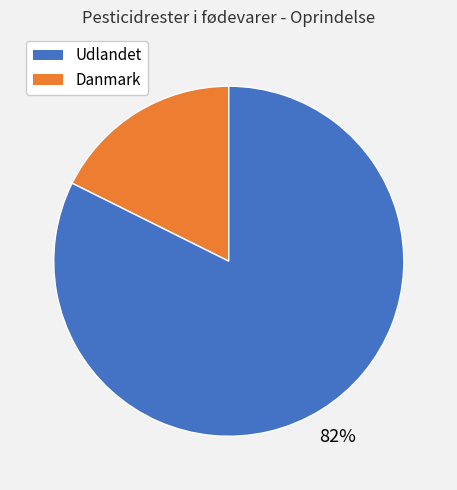

To the nearest percent, what is the average slice percentage?

50%